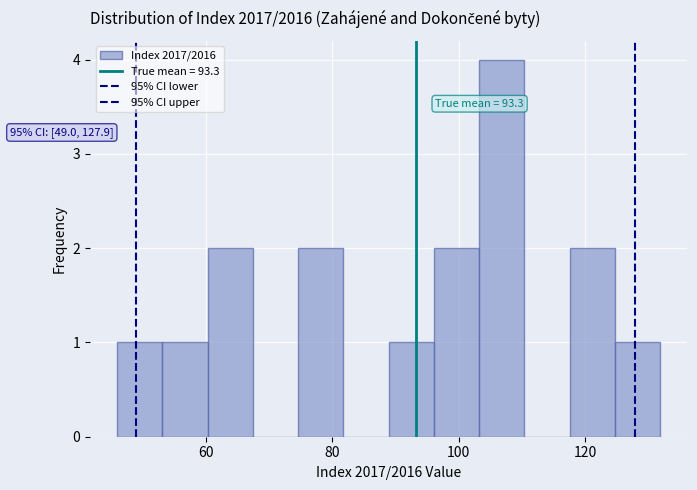

Read against the x-axis, roughly where is the centre of the tallest bar?

106